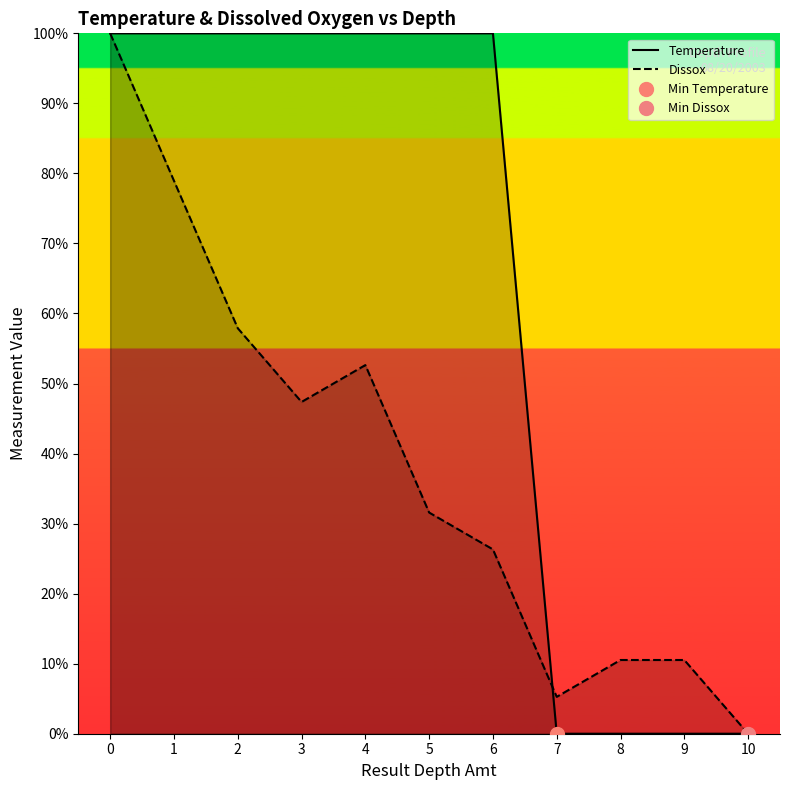

How many times do Dissox and Temperature cross each other?

1